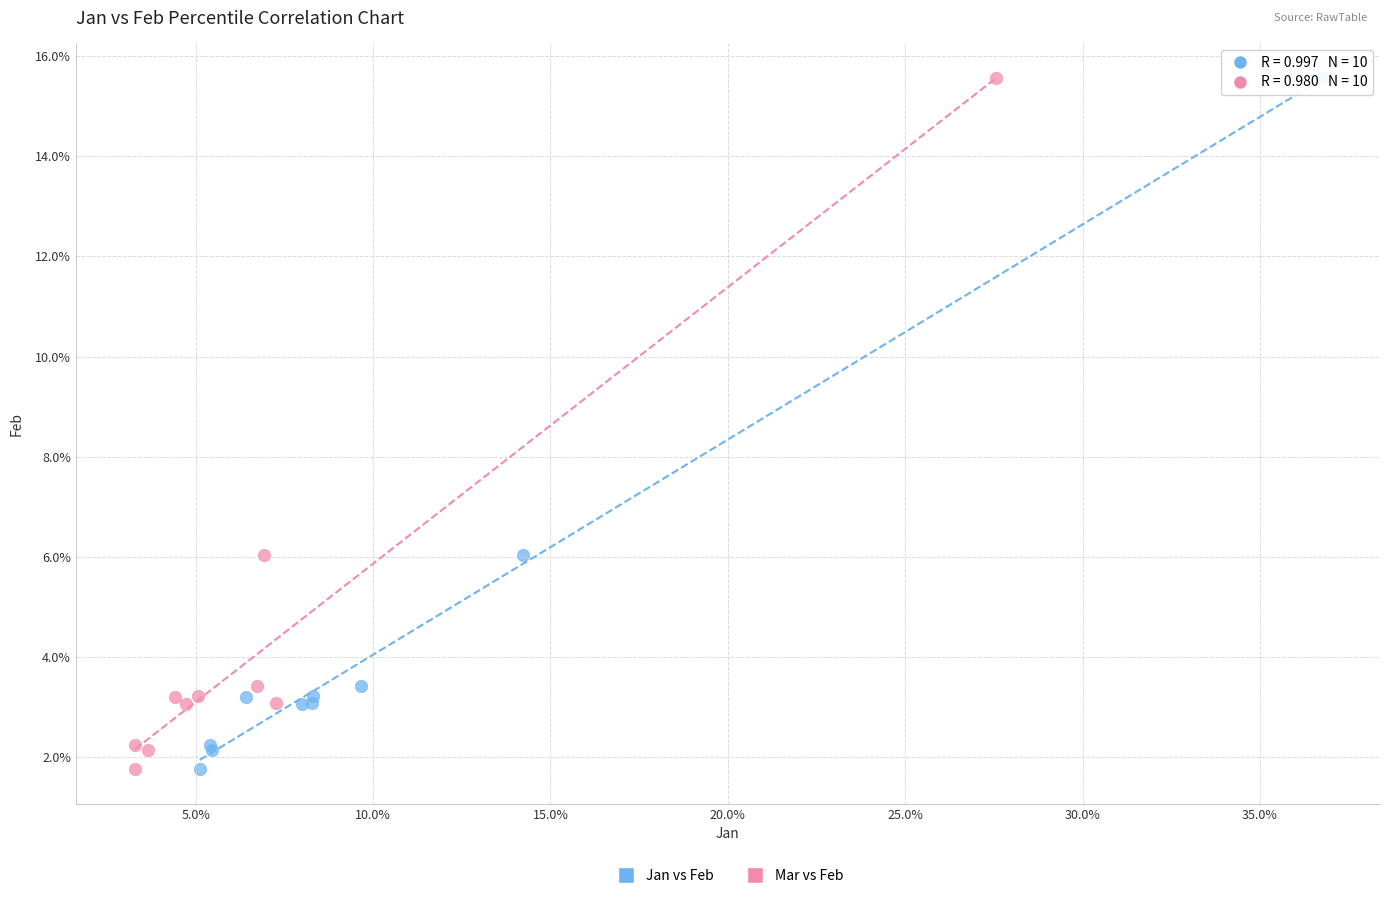

What are all the series names shown in the legend?

Jan vs Feb, Mar vs Feb